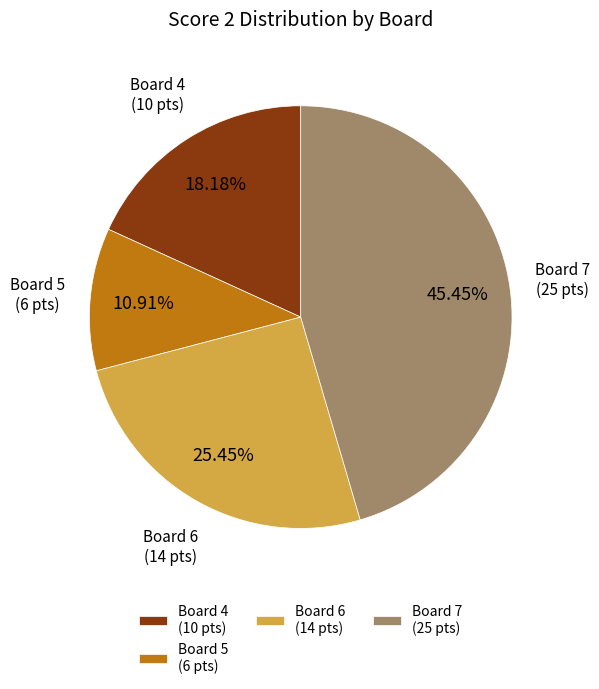

What is the ratio of the value at Board 7 (25 pts) to the value at Board 6 (14 pts)?

1.8